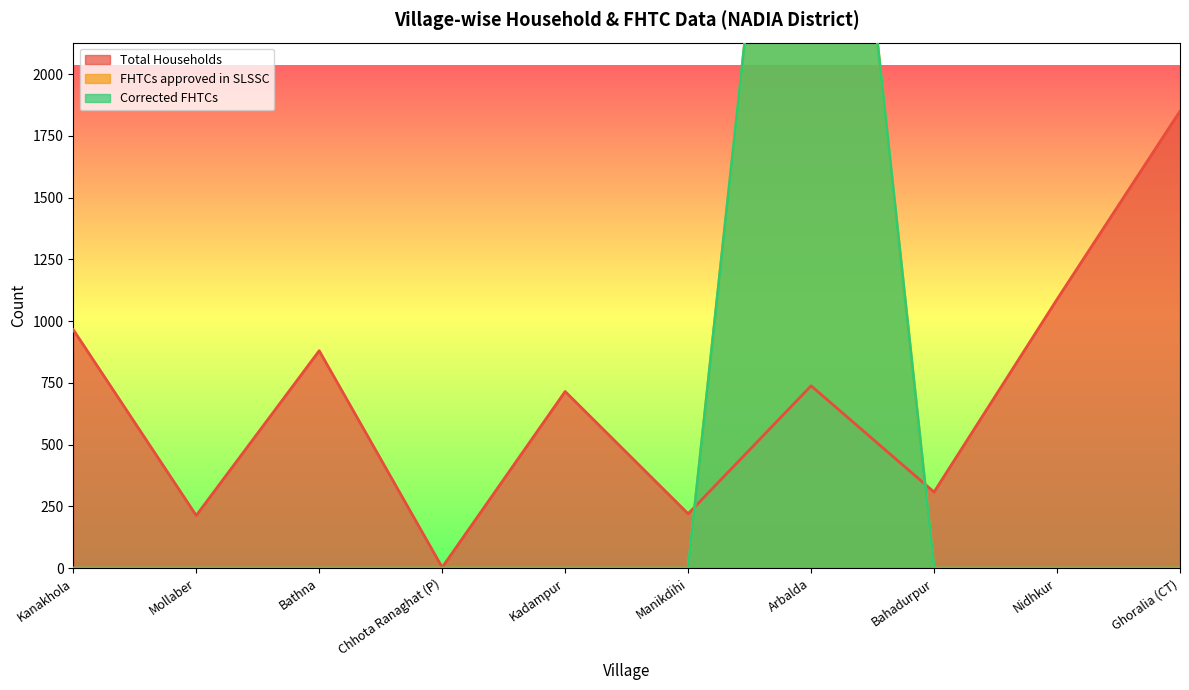

In FHTCs approved in SLSSC, how many points are higher than both neighbors (excluding endpoints)?

1